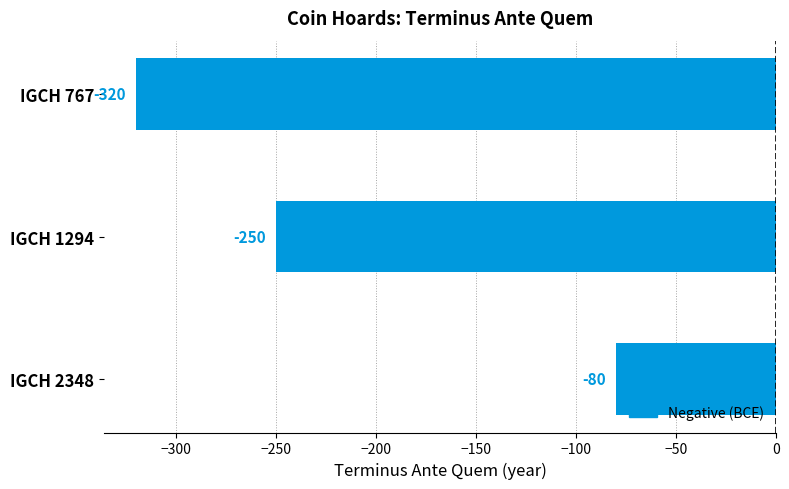

Are the bars horizontal?

Yes